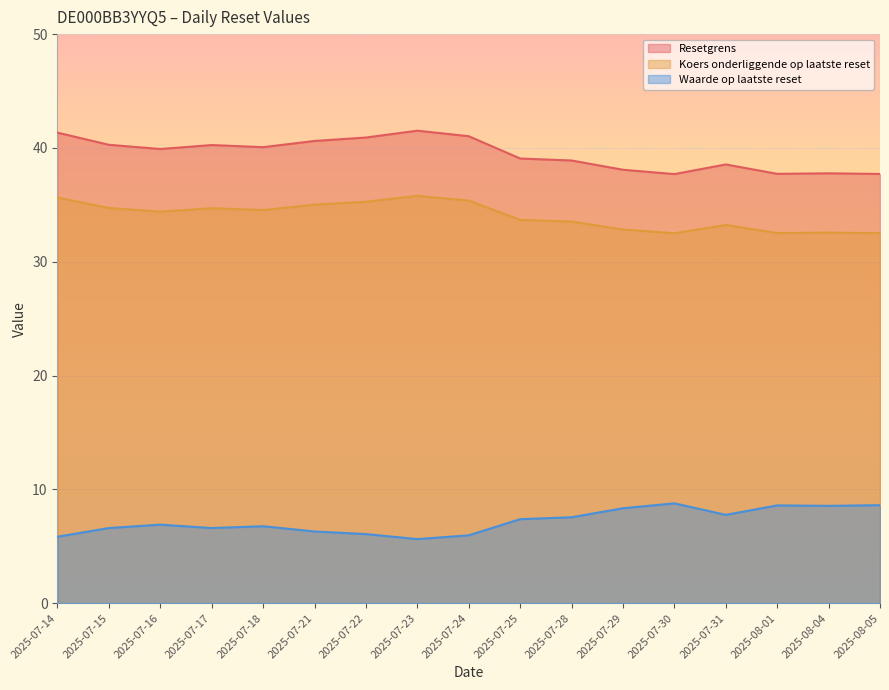

At which label is Waarde op laatste reset closest to 7?

2025-07-16